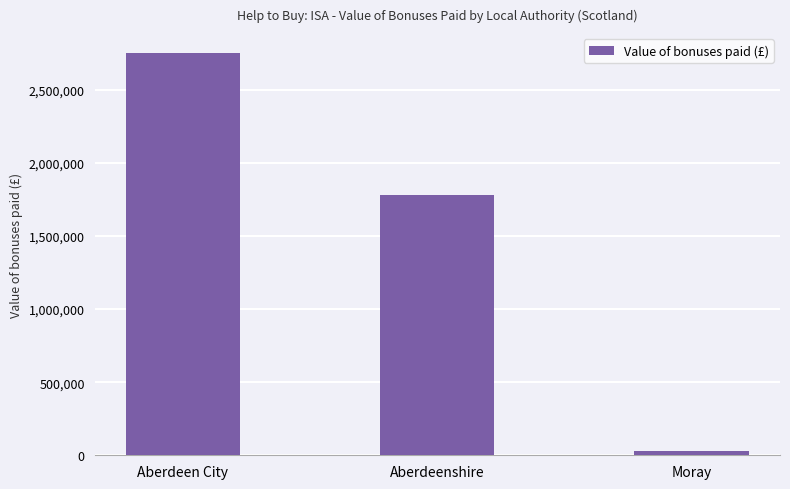

Reading right to left, transcribe all the data shown in this chart.

Moray=31692	Aberdeenshire=1778522	Aberdeen City=2750657